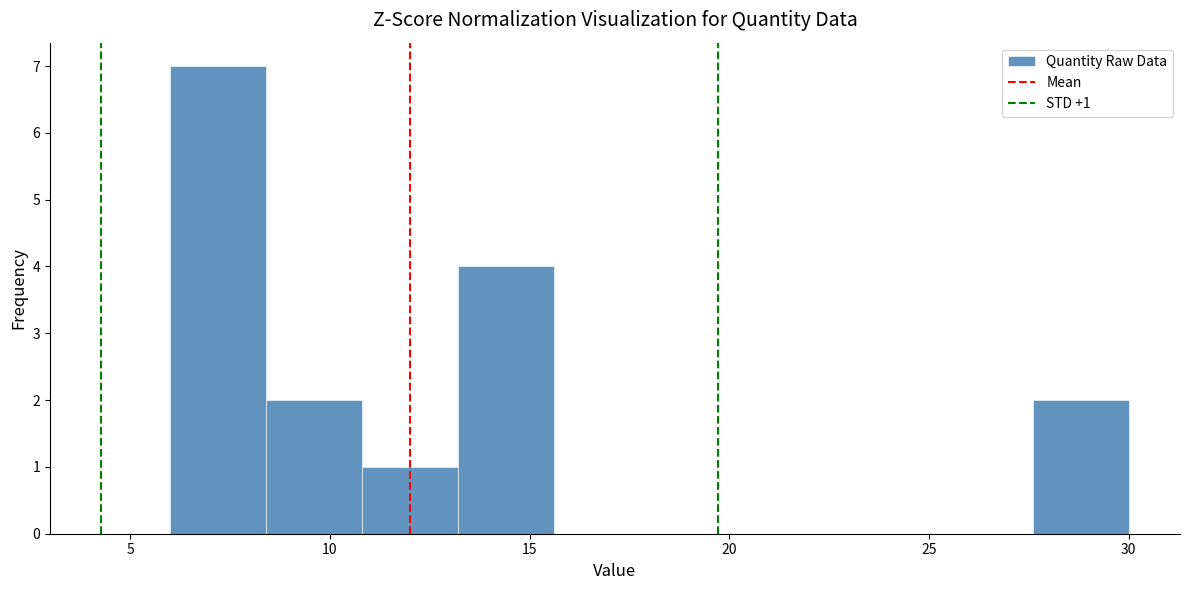

Which range on the x-axis has the tallest bar?

6.0 to 8.4